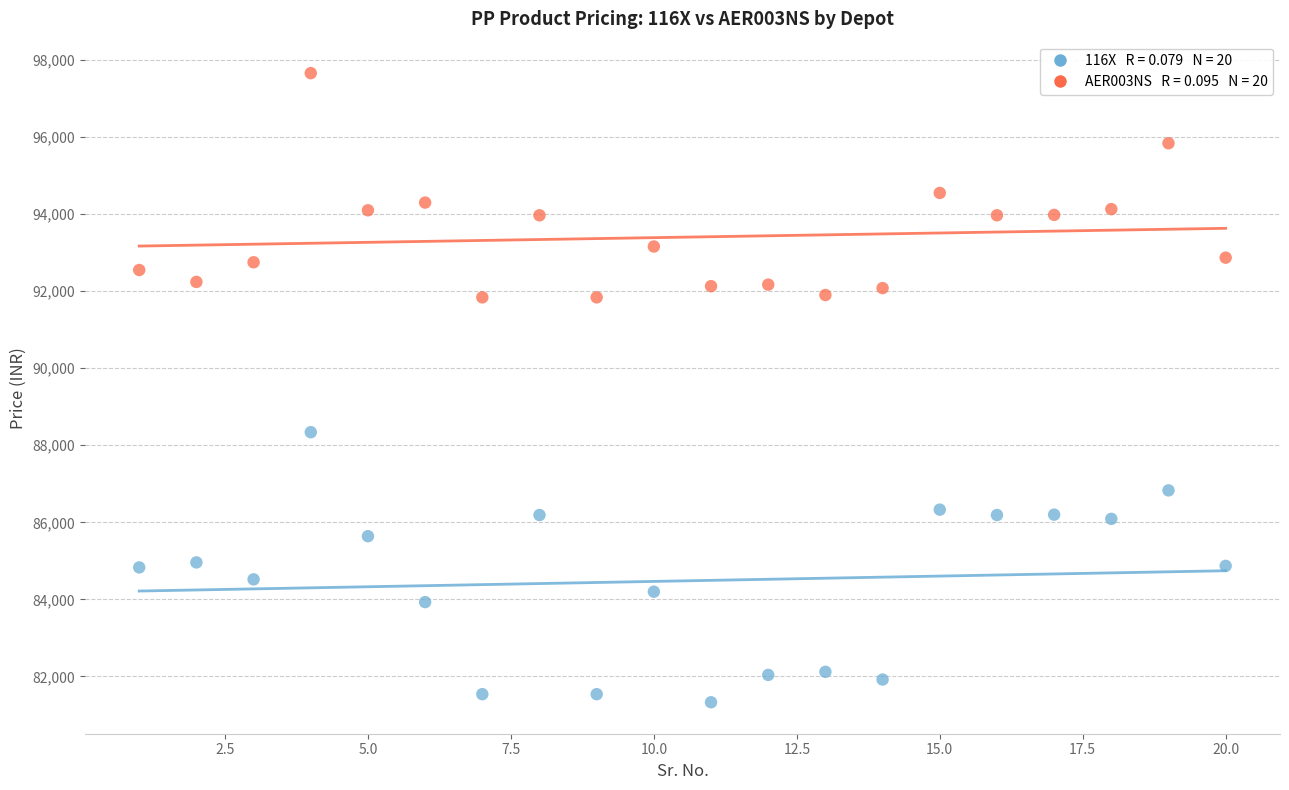

Across all data points, what is the range of X values (max minus min)?

19